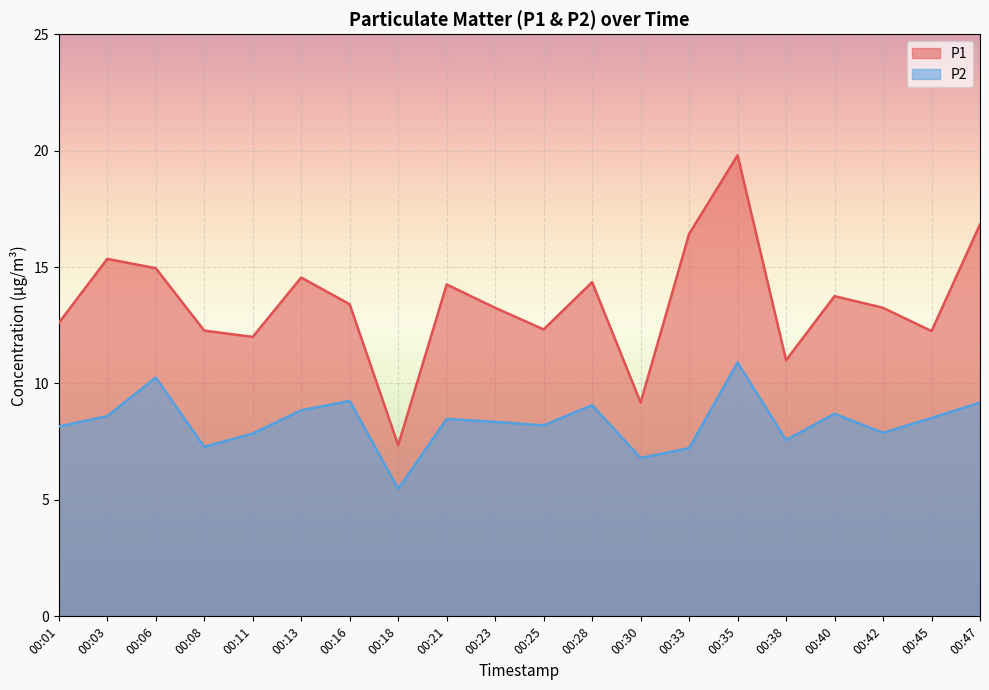

What are all the series names shown in the legend?

P1, P2